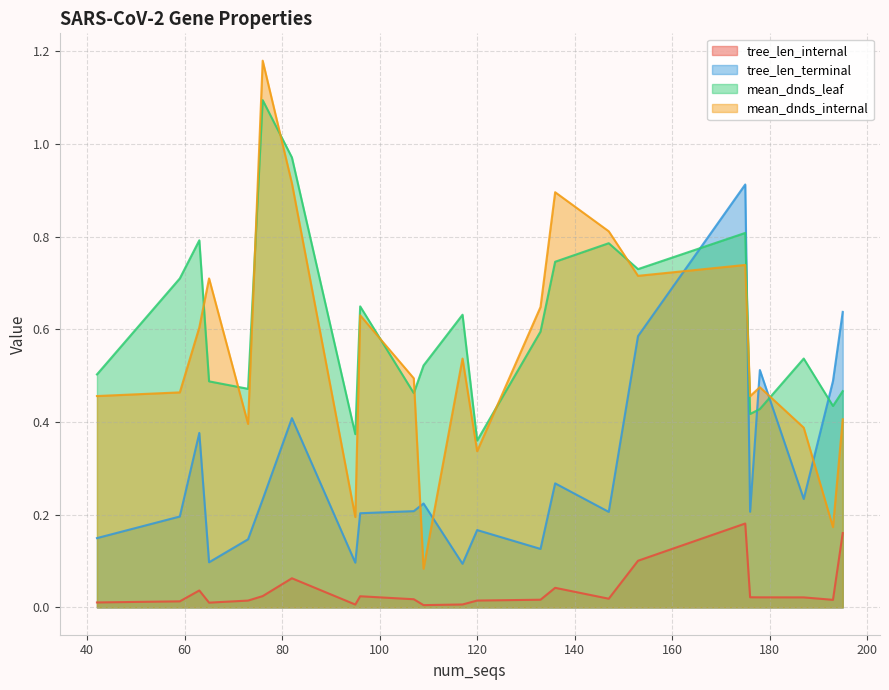

Which series ends up on top after the final intersection of mean_dnds_internal and tree_len_terminal?

tree_len_terminal